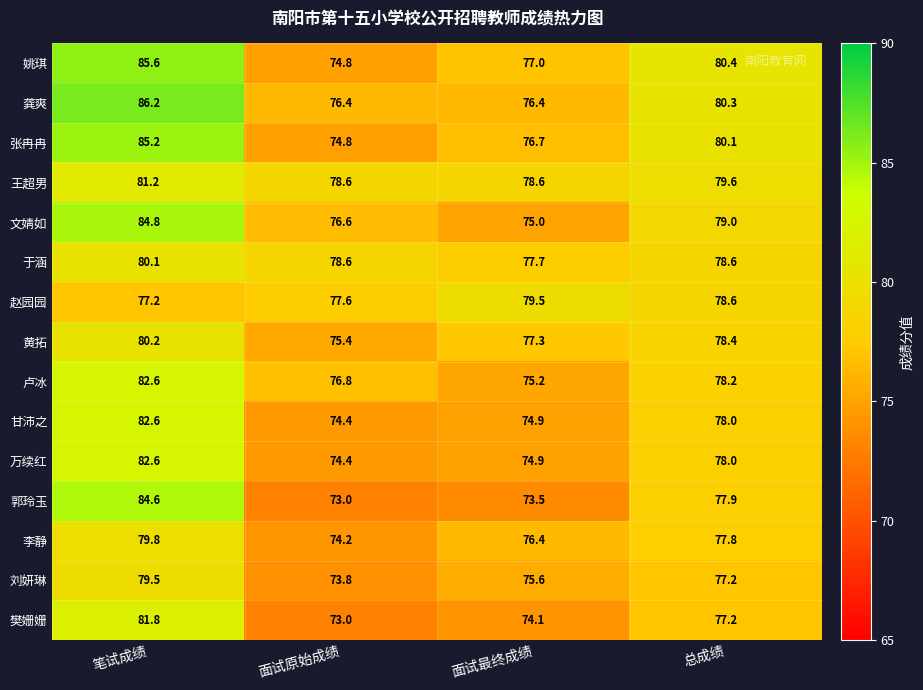

At which label does 刘妍琳 first exceed 77?

笔试成绩